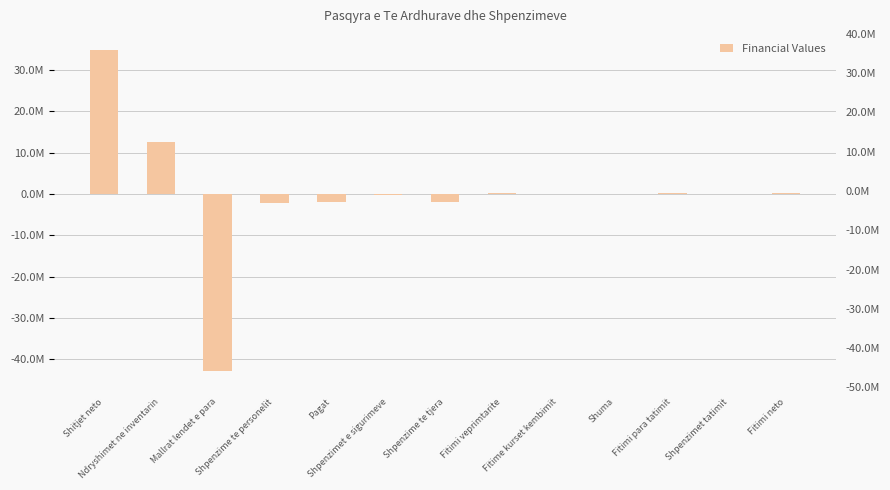

How many distinct data groups are displayed?

1